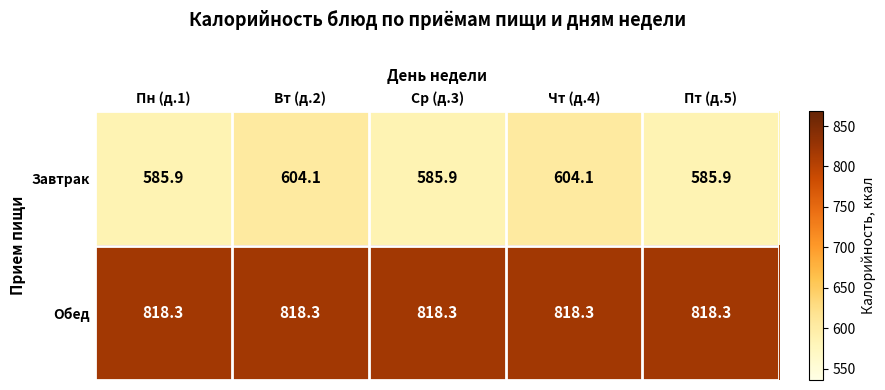

At how many categories does at least one series exceed 615?

5